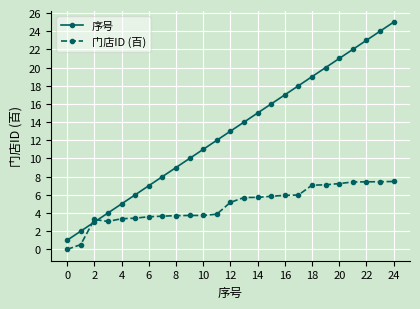

Which series ends up on top after the final intersection of 序号 and 门店ID (百)?

序号